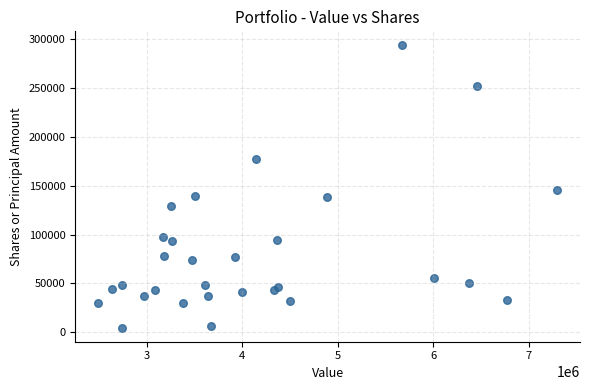

What is the range of Y values (max minus min)?

288684